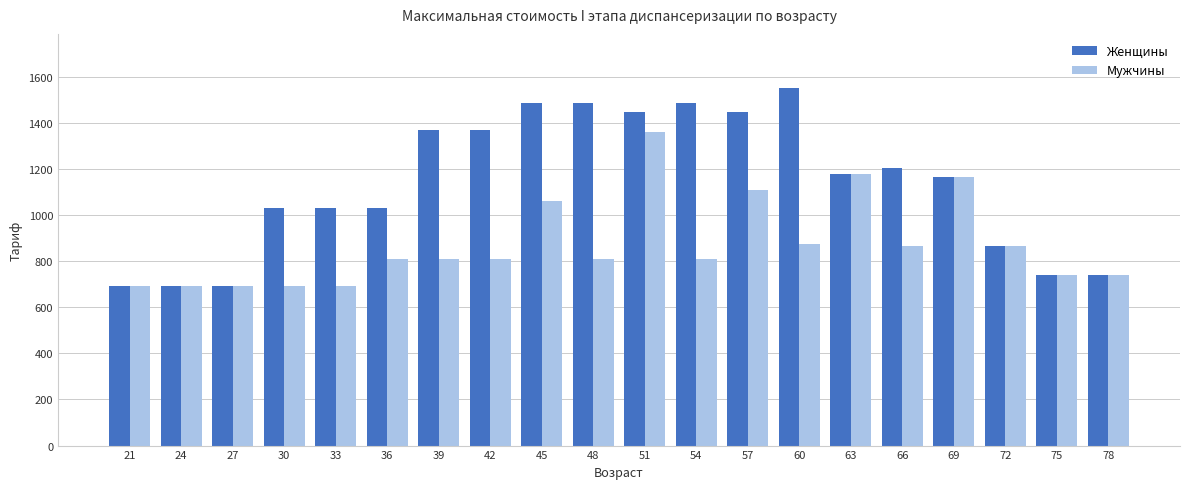

At how many categories does at least one series exceed 1310?

8